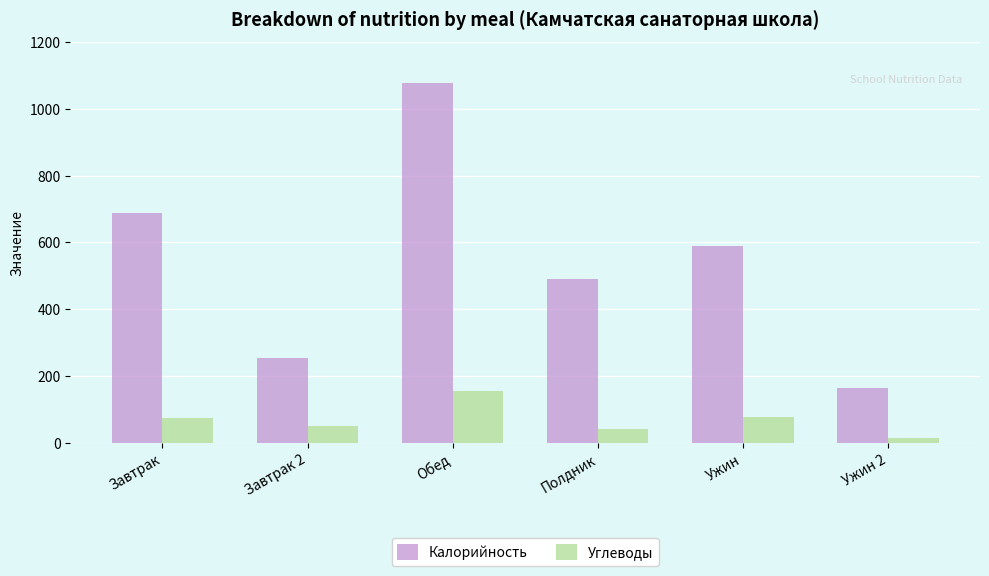

List the series in order of their peak value, highest first.

Калорийность, Углеводы